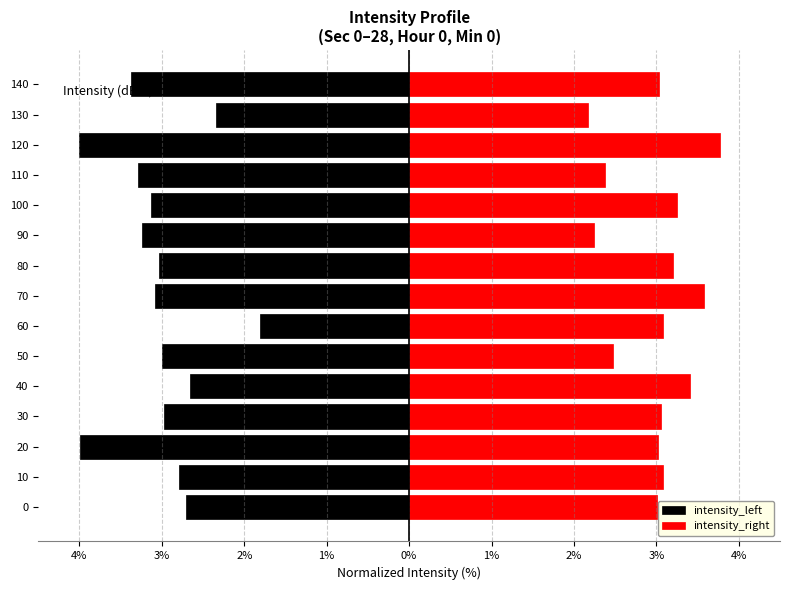

Rank the series at 40 from highest to lowest value.

intensity_right, intensity_left